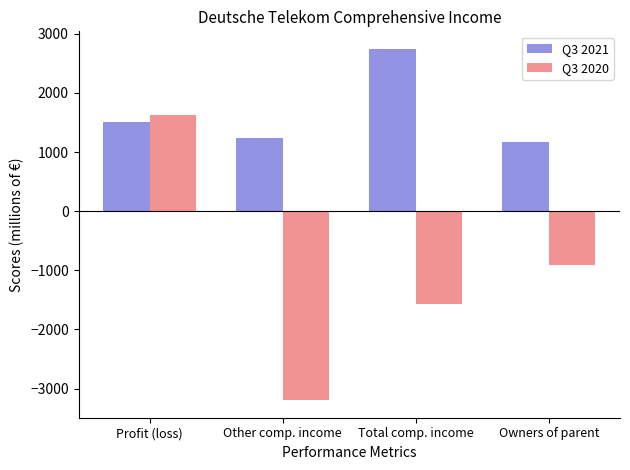

Which series has the widest spread of values?

Q3 2020